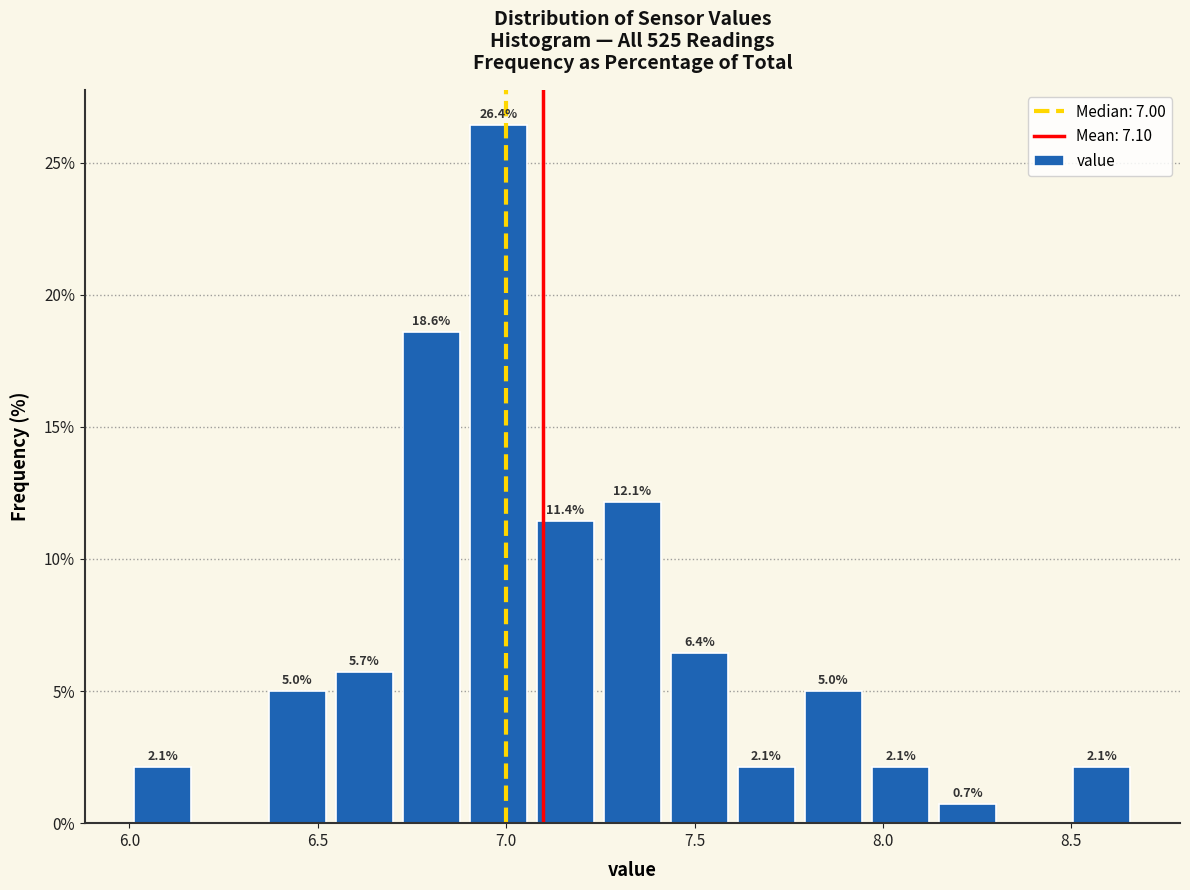

Read against the x-axis, roughly where is the centre of the tallest bar?

7.00